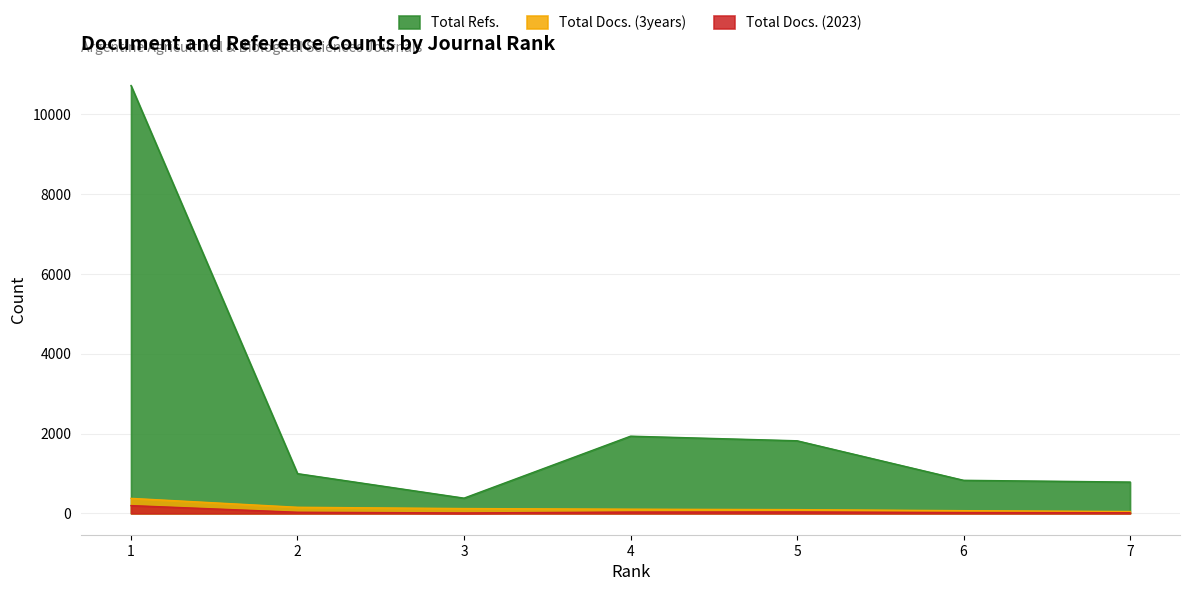

What is the difference between the highest and lowest values at 4?

1902